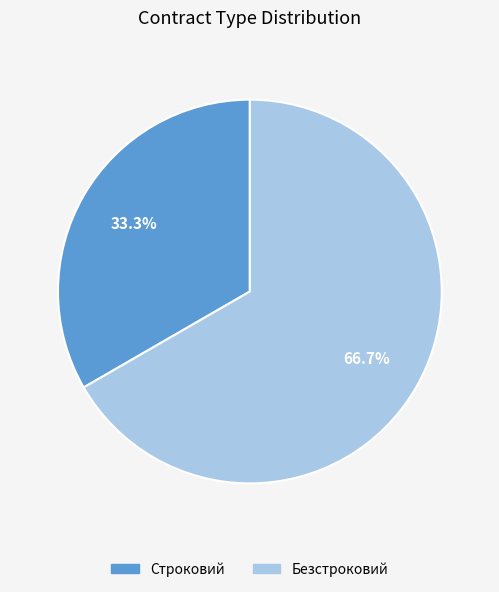

Which slice is the largest?

Безстроковий